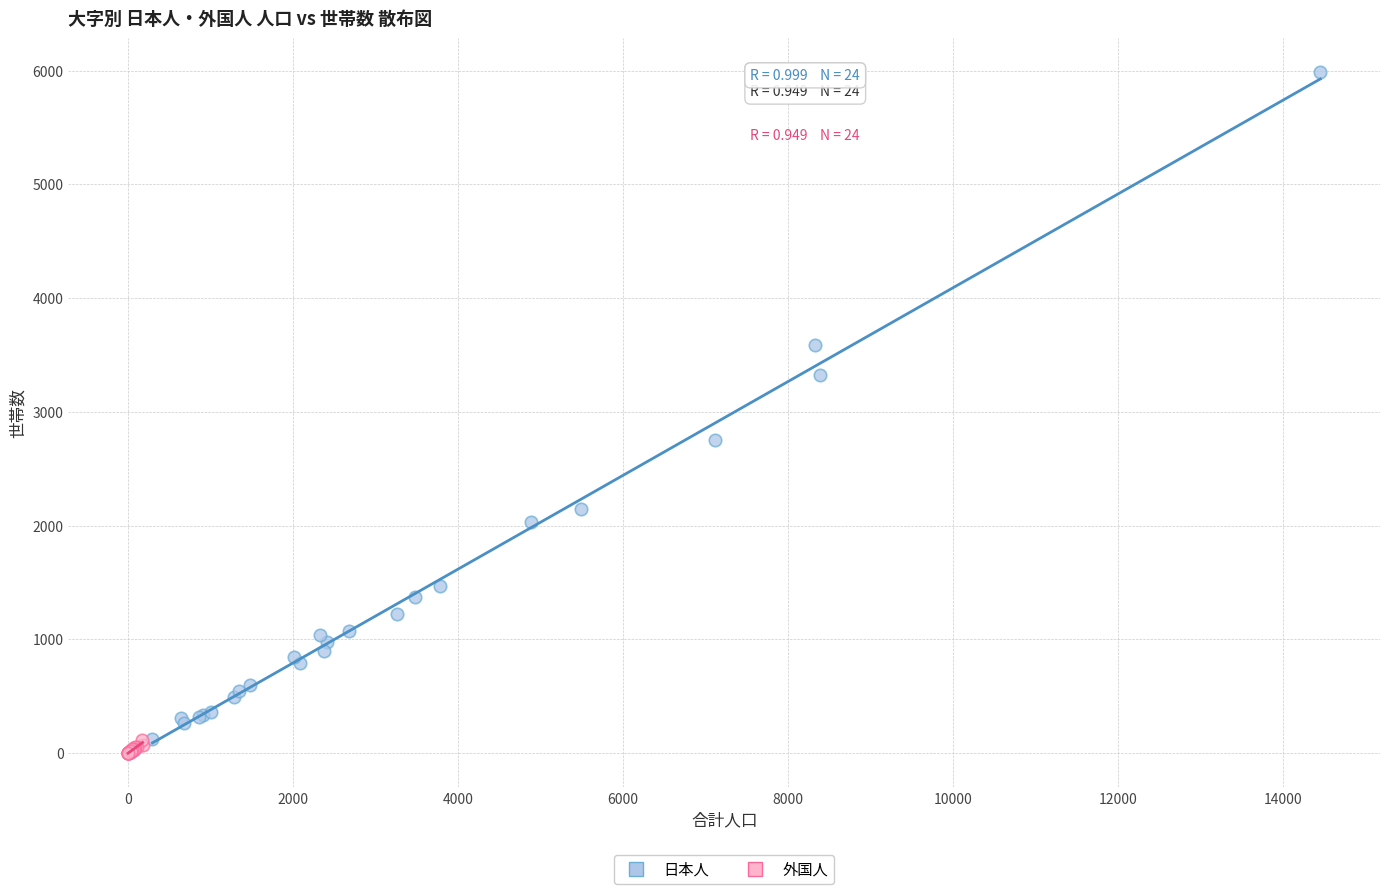

Which series reaches the minimum Y coordinate?

外国人